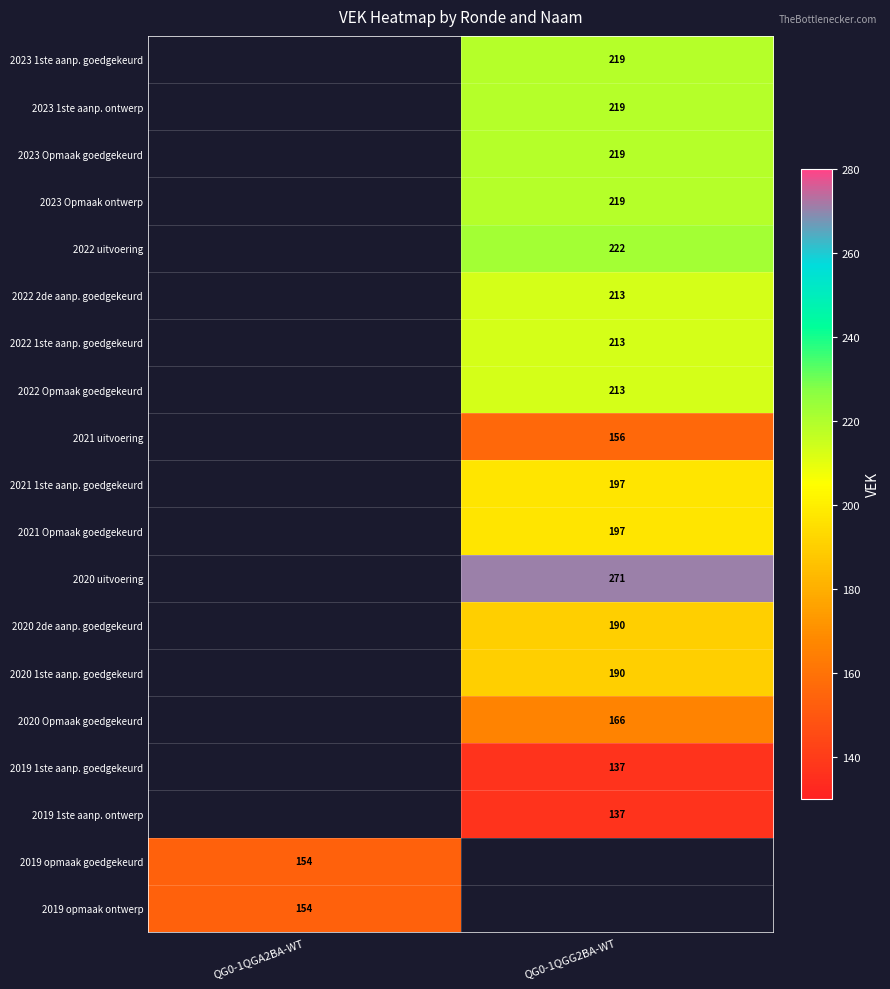

True or false: 2019 opmaak ontwerp has a value of 154 at QG0-1QGA2BA-WT.

True